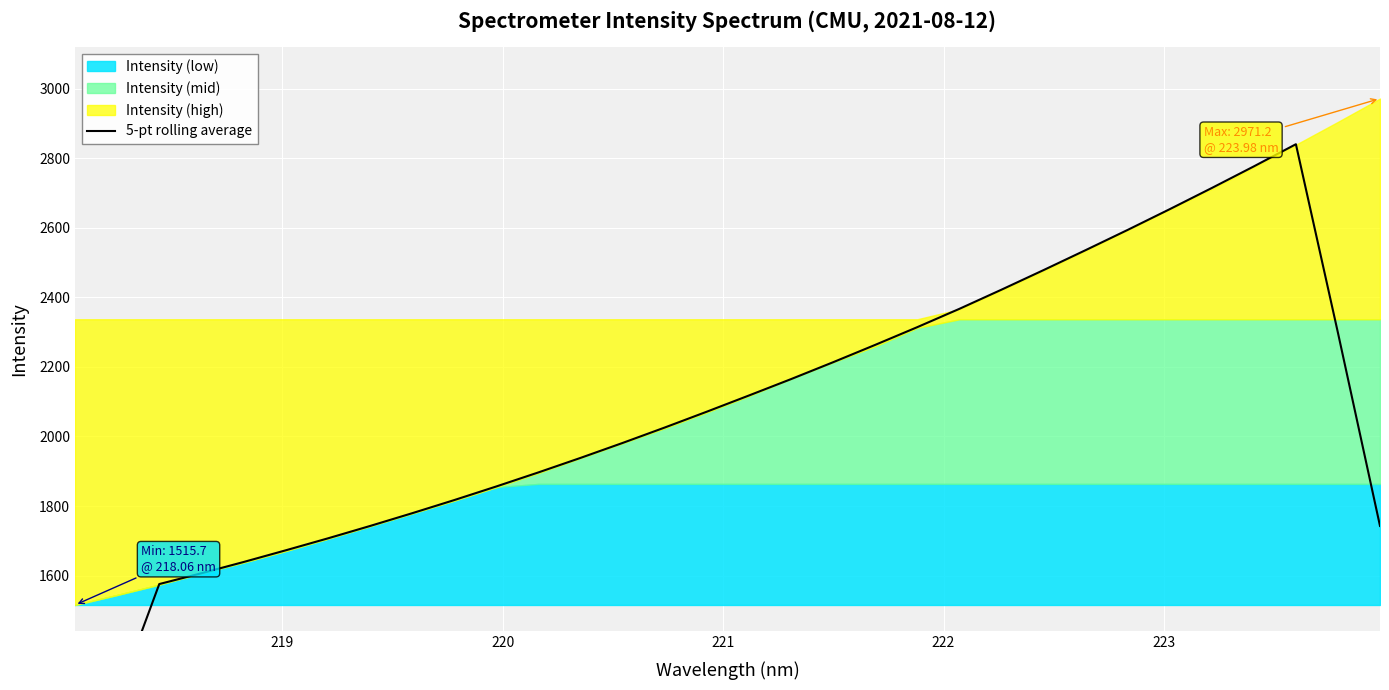

True or false: there are more than 1 points higher than both neighbors.

False